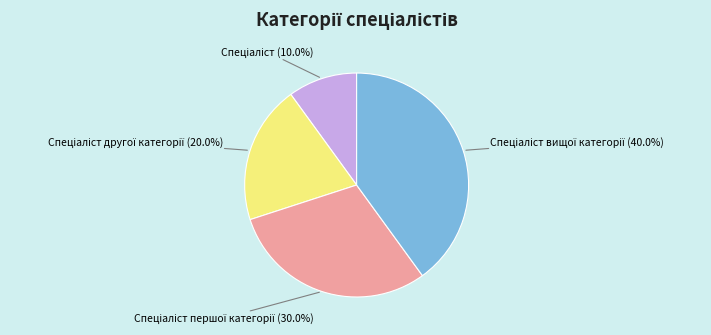

Is there any slice that represents more than half of the pie?

No